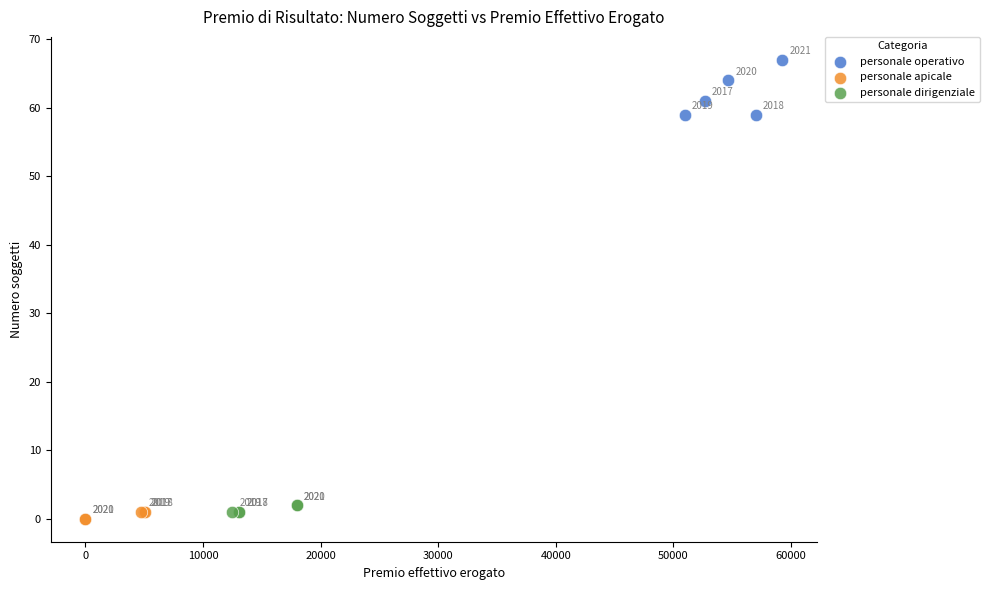

Which series contains the lowest Y value?

personale apicale